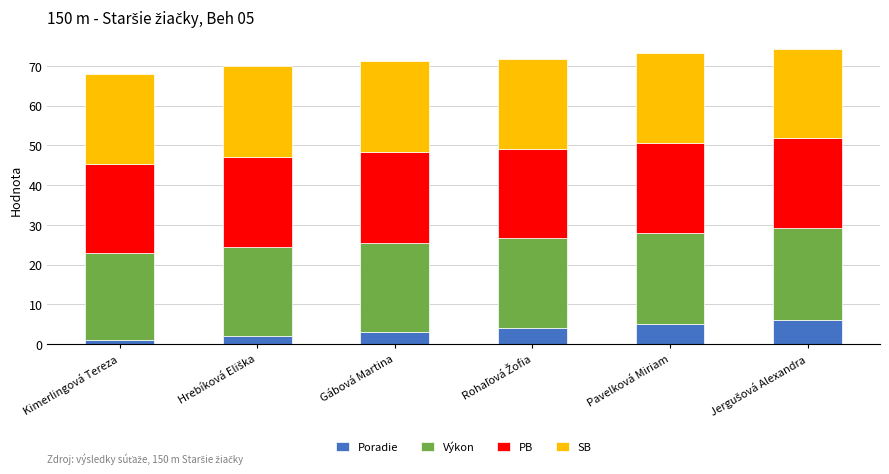

What is the total value across all series at Gábová Martina?

71.1